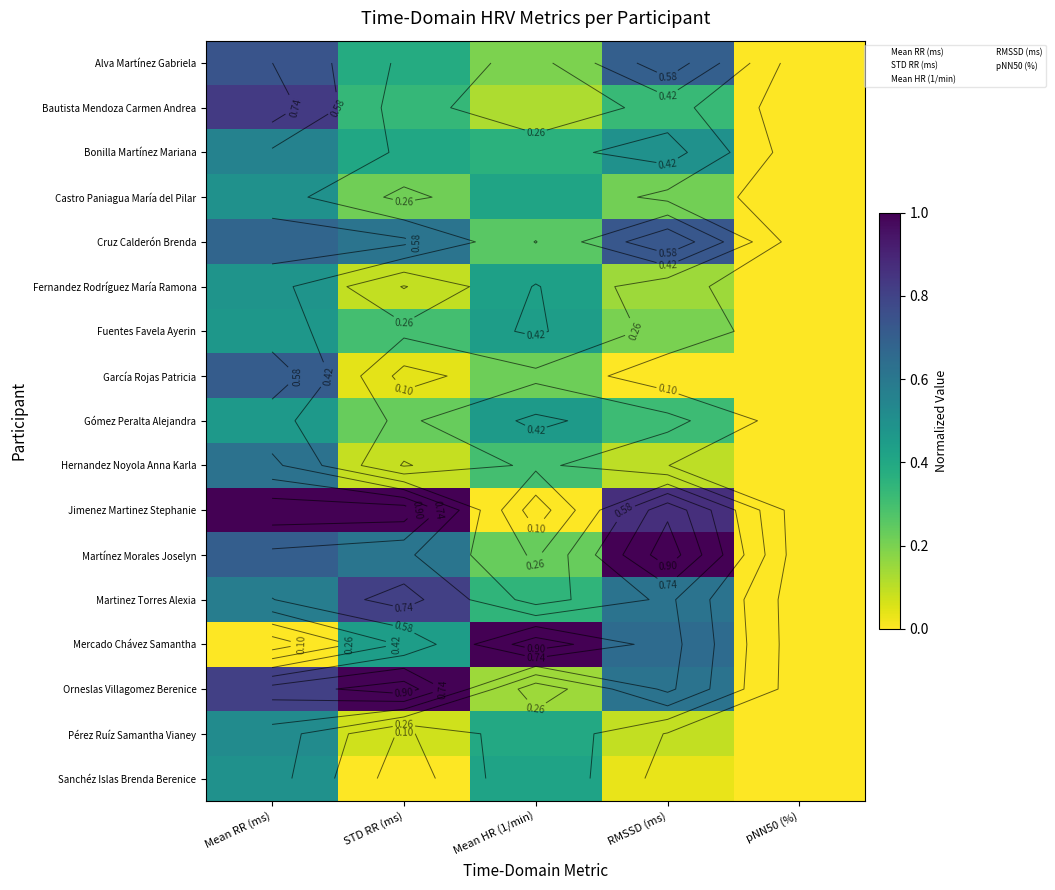

Which category has the highest value across all series?

Mean RR (ms)